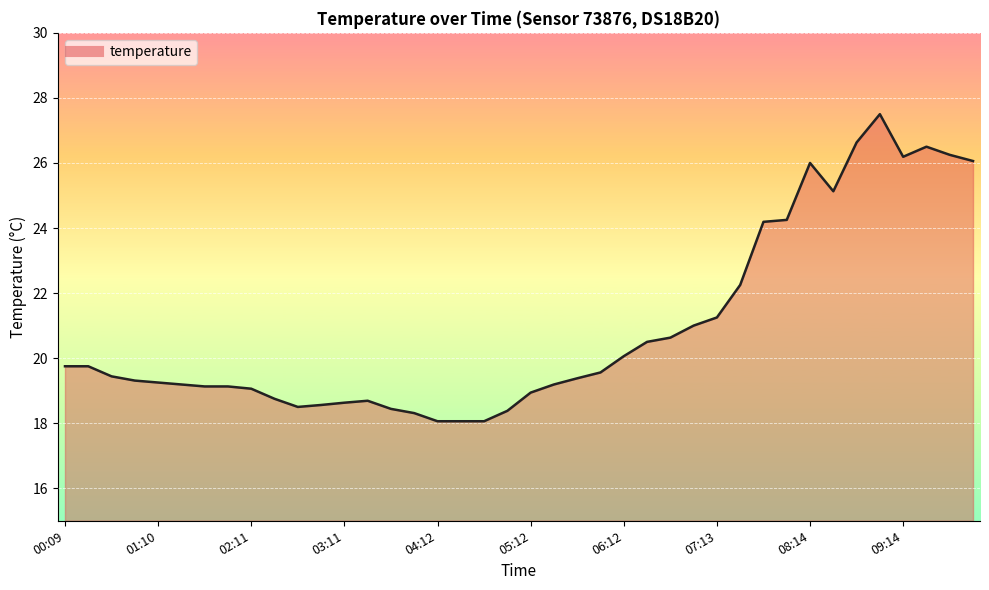

What is the greatest value displayed?

27.5